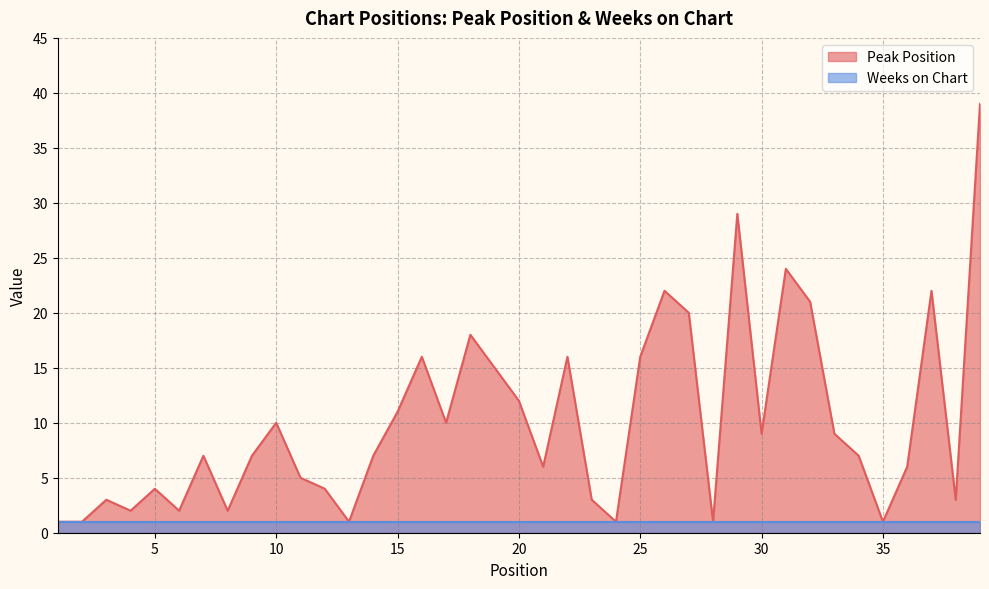

Where is the first local maximum?

3